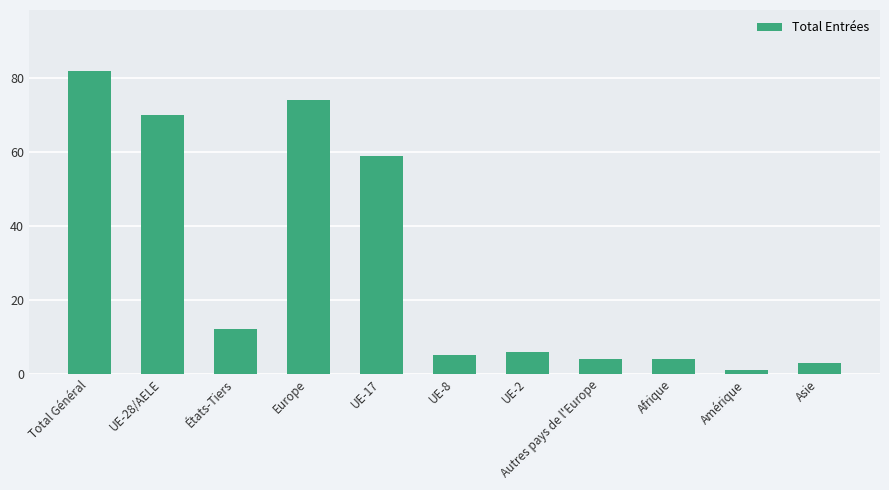

How many series are shown in this chart?

1